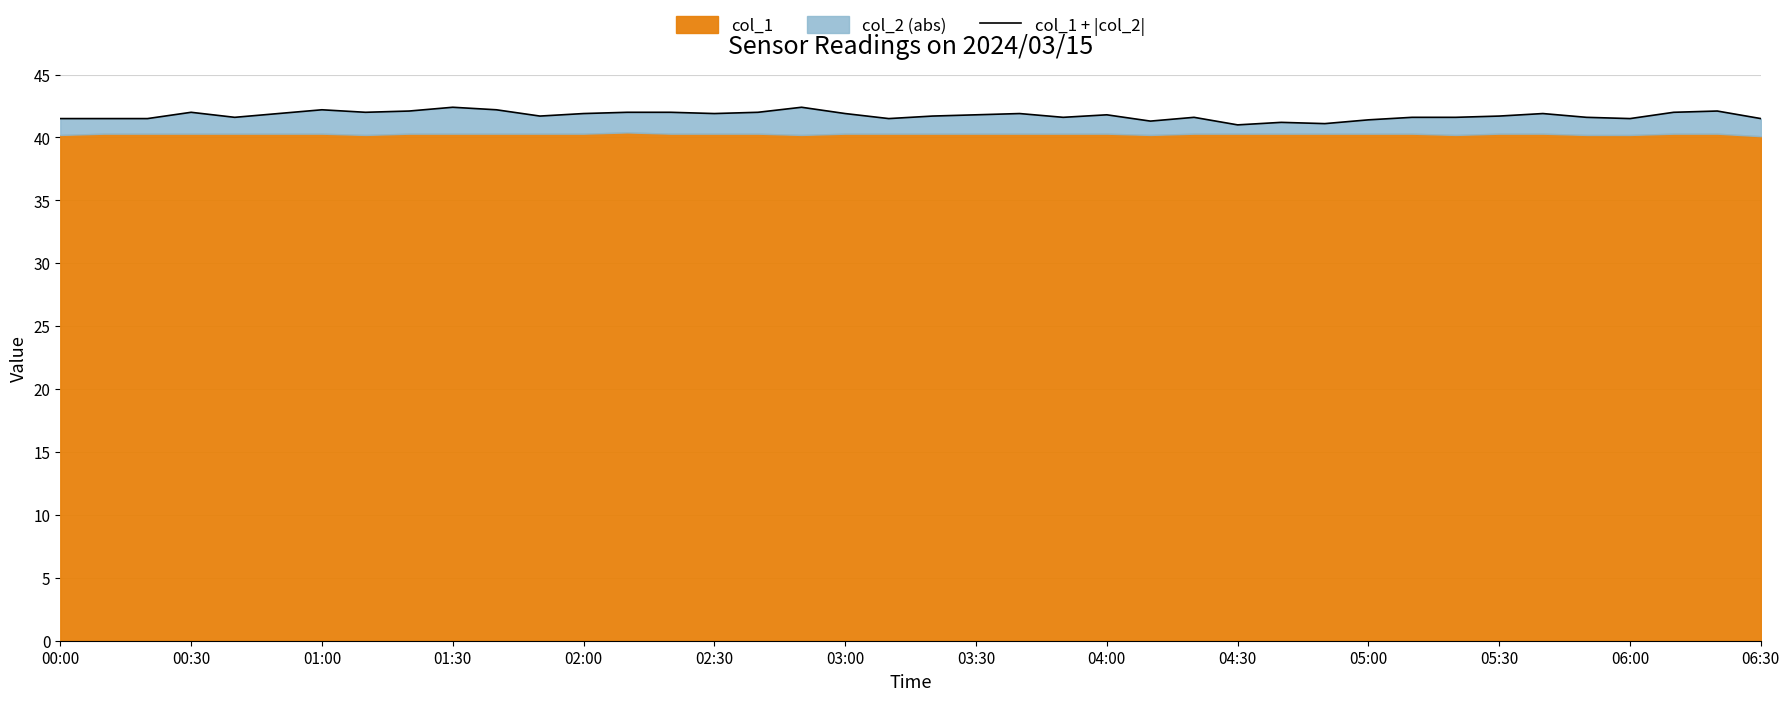

Reading left to right, extract all data points from this chart.

41.5	41.5	41.5	42.0	41.6	41.9	42.2	42.0	42.1	42.4	42.2	41.7	41.9	42.0	42.0	41.9	42.0	42.4	41.9	41.5	41.7	41.8	41.9	41.6	41.8	41.3	41.6	41.0	41.2	41.1	41.4	41.6	41.6	41.7	41.9	41.6	41.5	42.0	42.1	41.5